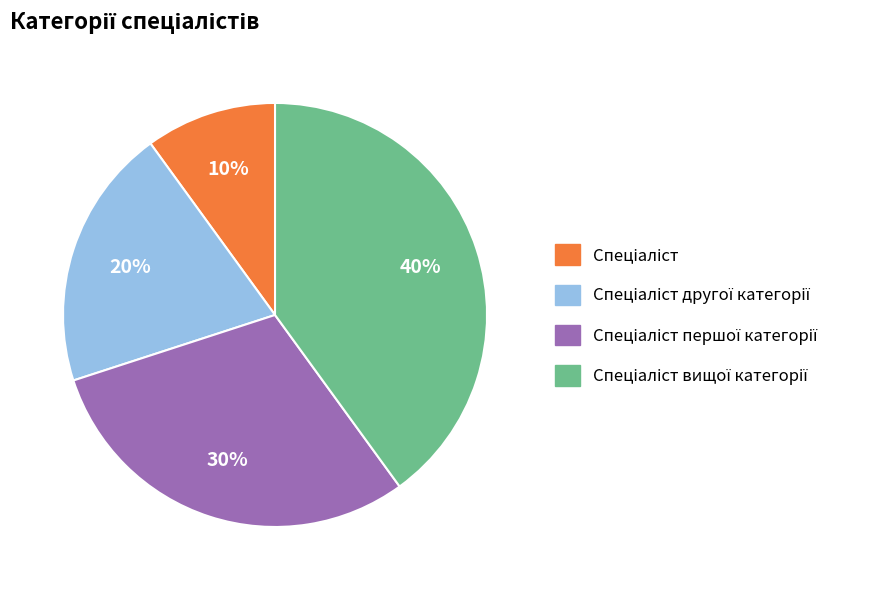

Is there any slice that represents more than half of the pie?

No